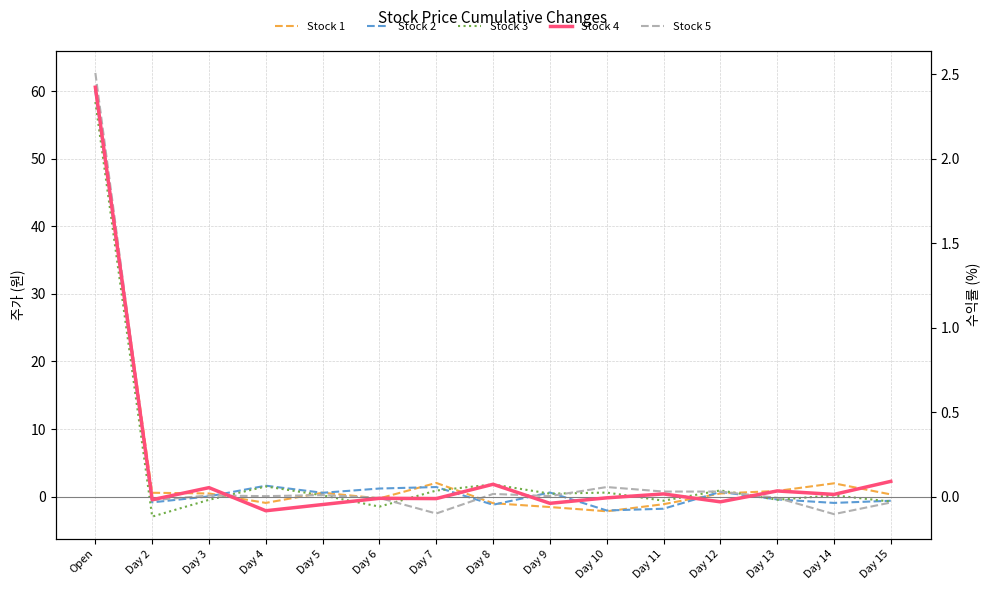

Is it true that Stock 3 equals 0.9 at Day 12?

True